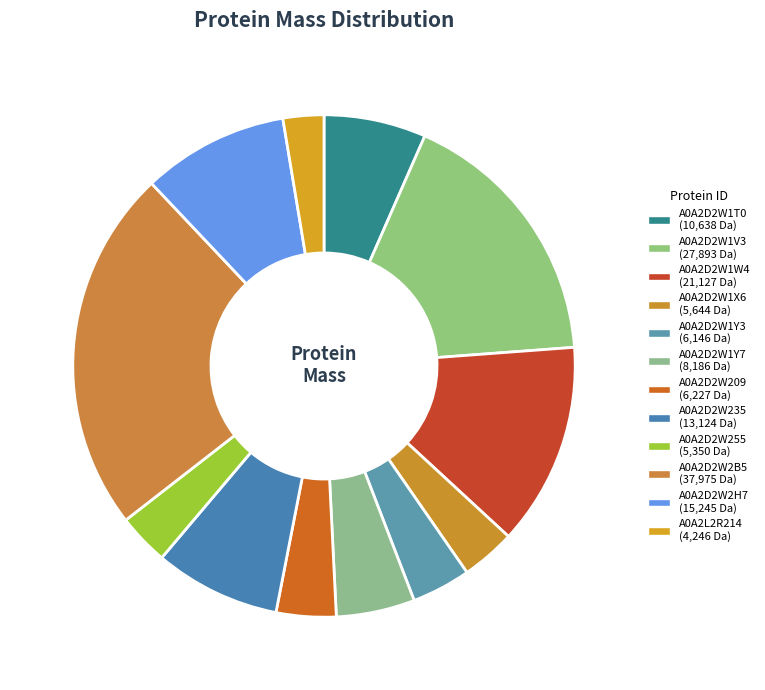

What is the ratio of the value at A0A2D2W2H7 to the value at A0A2D2W1V3?

0.5